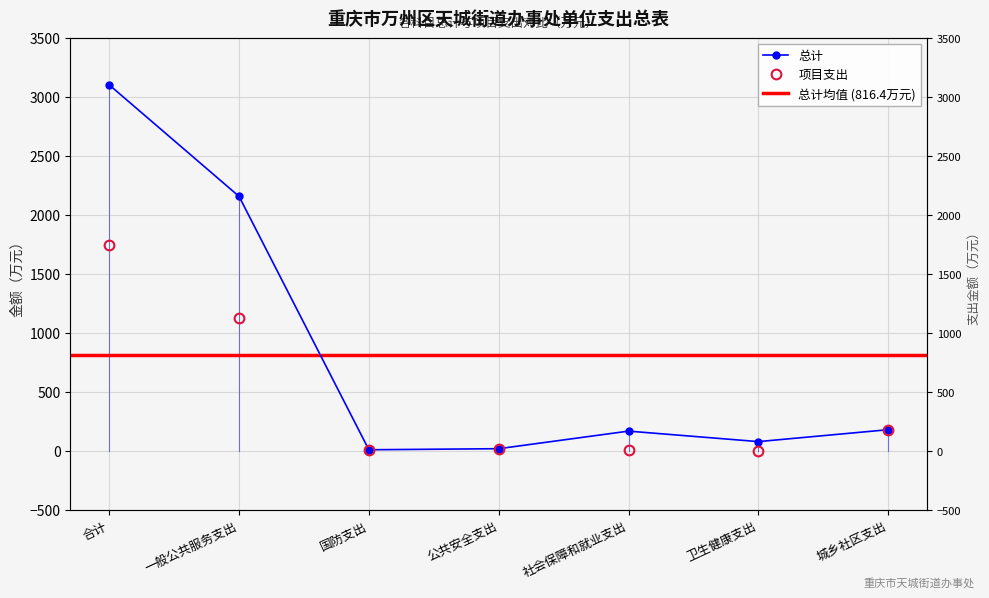

What is the maximum value for 总计?

3101.8